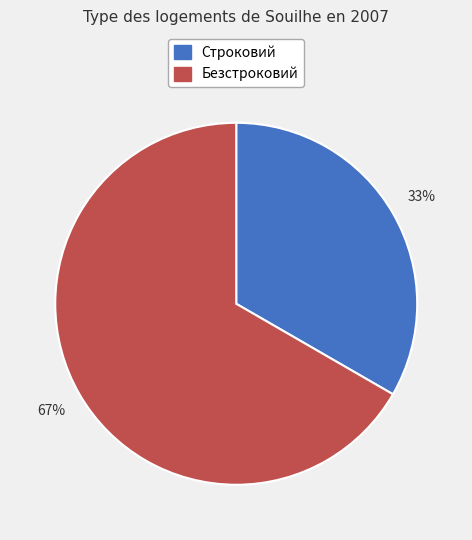

True or false: Безстроковий accounts for 67% of the total.

True